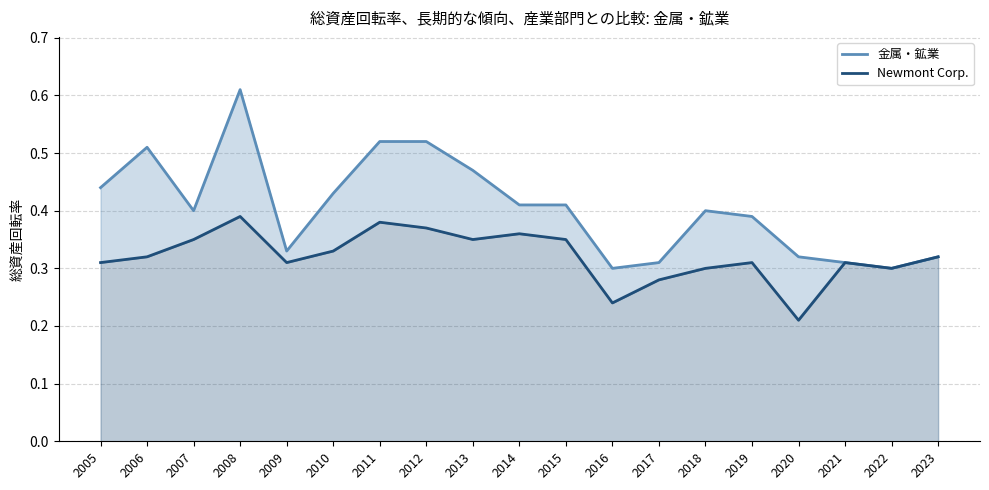

At how many categories does at least one series exceed 0?

19